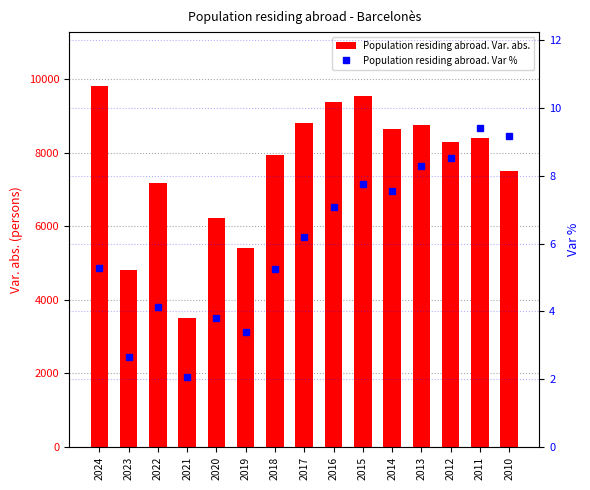

Reading left to right, extract all data points from this chart.

Population residing abroad. Var. abs.: 9805.0	4810.0	7185.0	3501.0	6233.0	5404.0	7925.0	8814.0	9382.0	9548.0	8640.0	8754.0	8294.0	8383.0	7487.0
Population residing abroad. Var %: 5.3	2.7	4.1	2.1	3.8	3.4	5.3	6.2	7.1	7.8	7.5	8.3	8.5	9.4	9.2